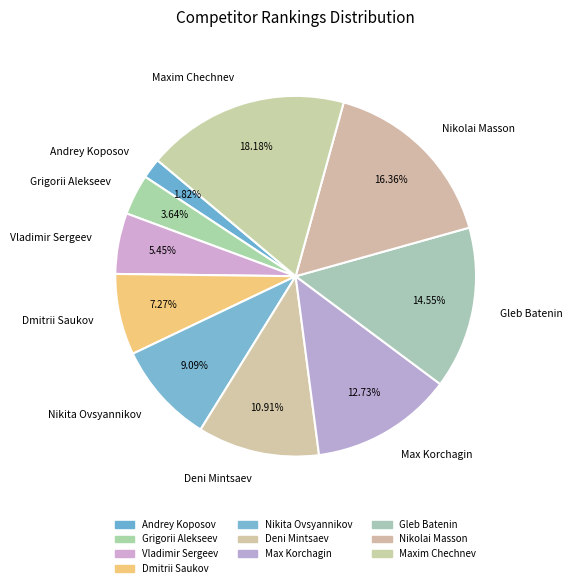

Does any single category account for the majority?

No